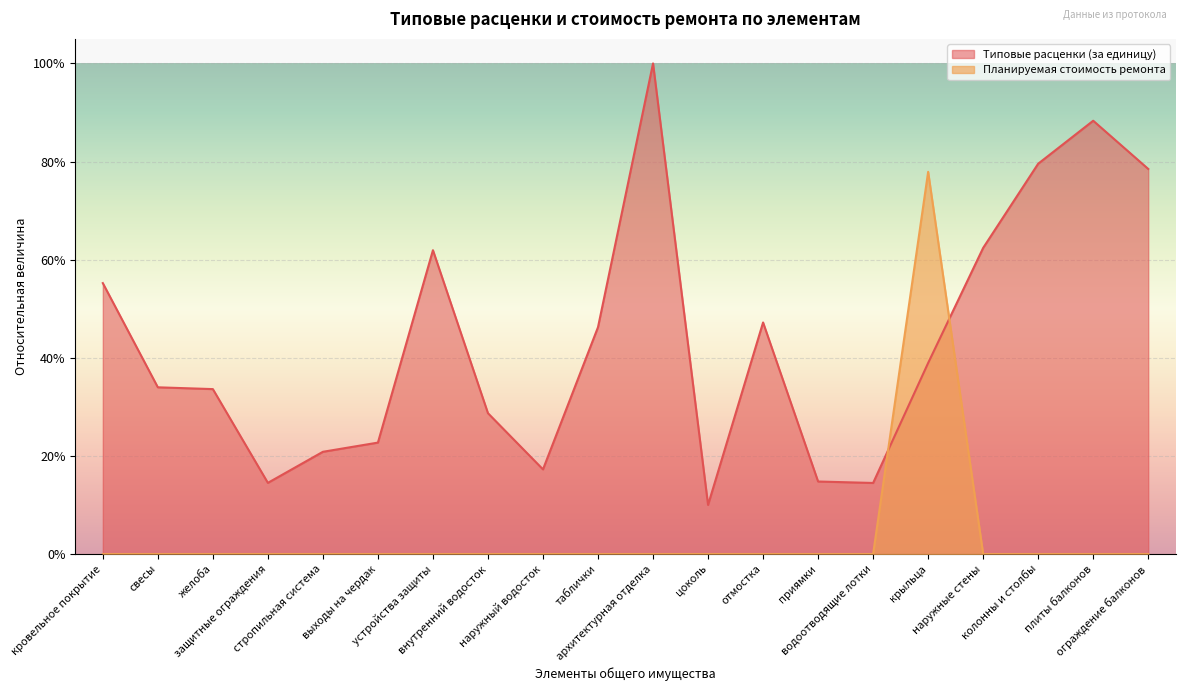

What is the highest value of the Типовые расценки (за единицу) series?

1.0